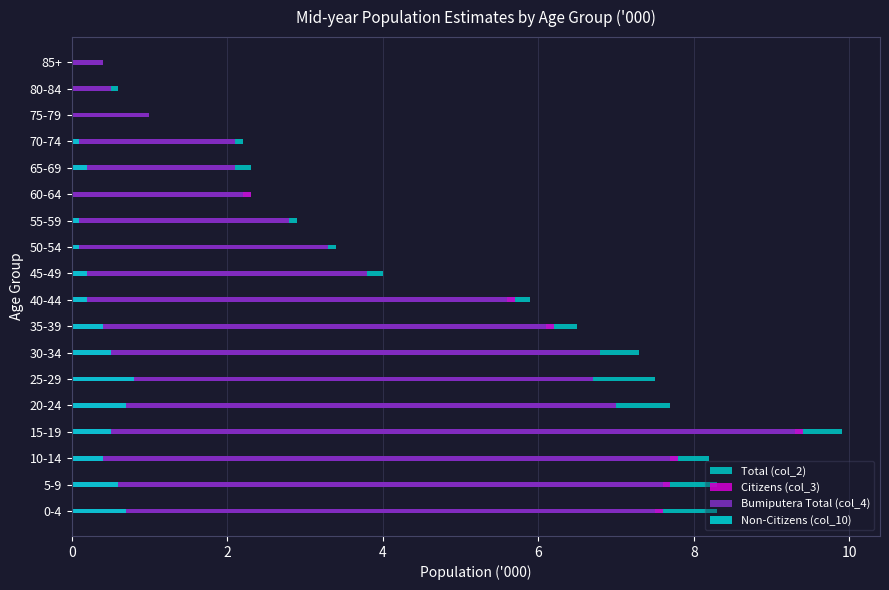

Read the Citizens (col_3) value at 45-49.

3.8